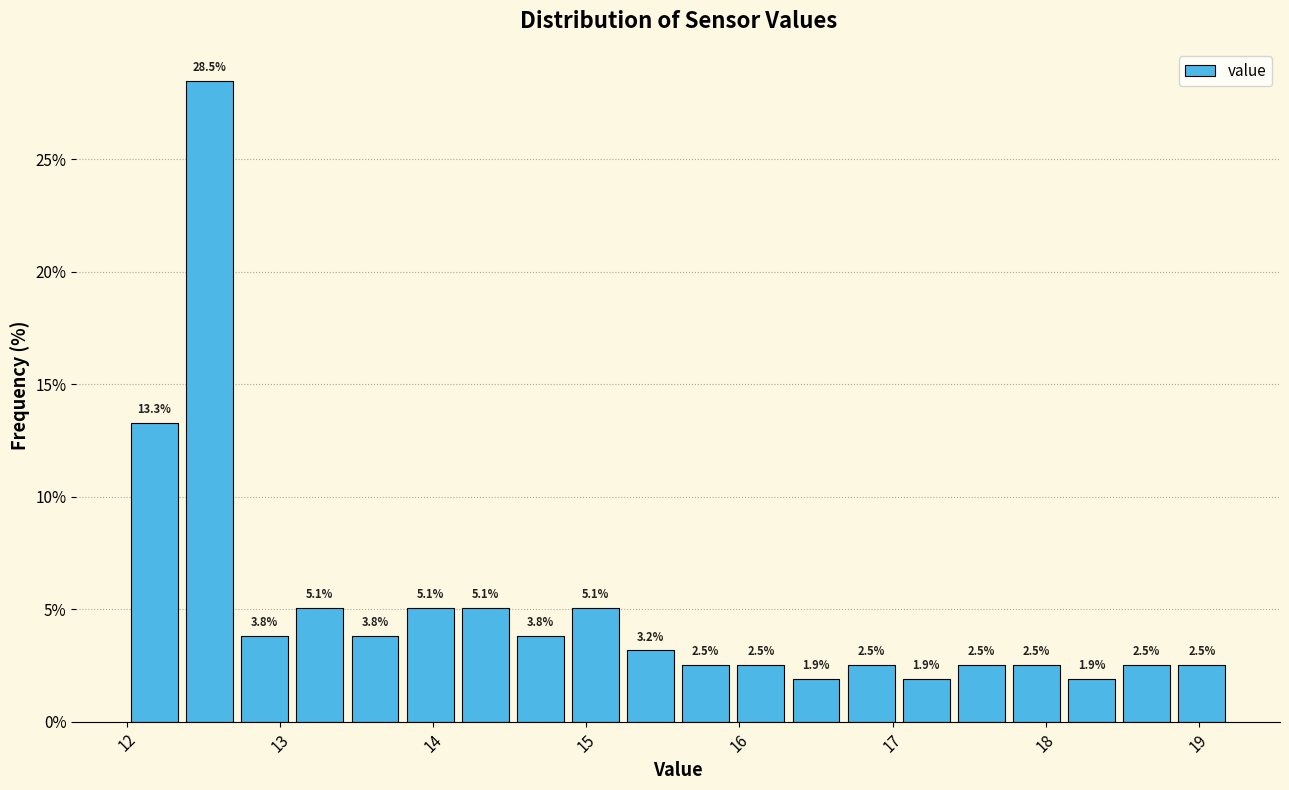

Around what value on the x-axis is the tallest bar? Give the approximate position of its centre, as read against the axis.

12.5